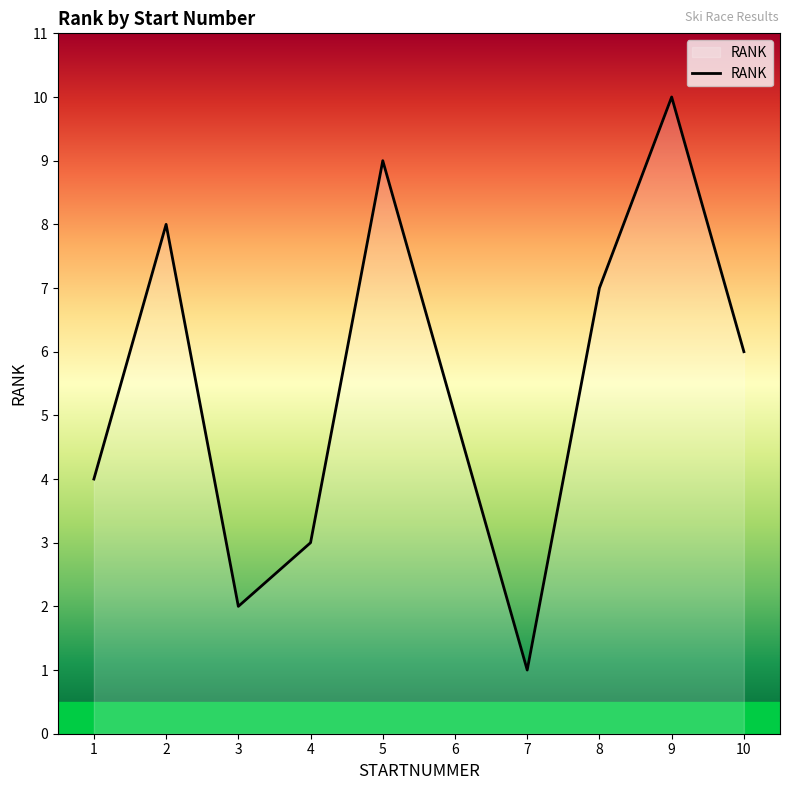

At which category does the chart reach its peak across all series?

9